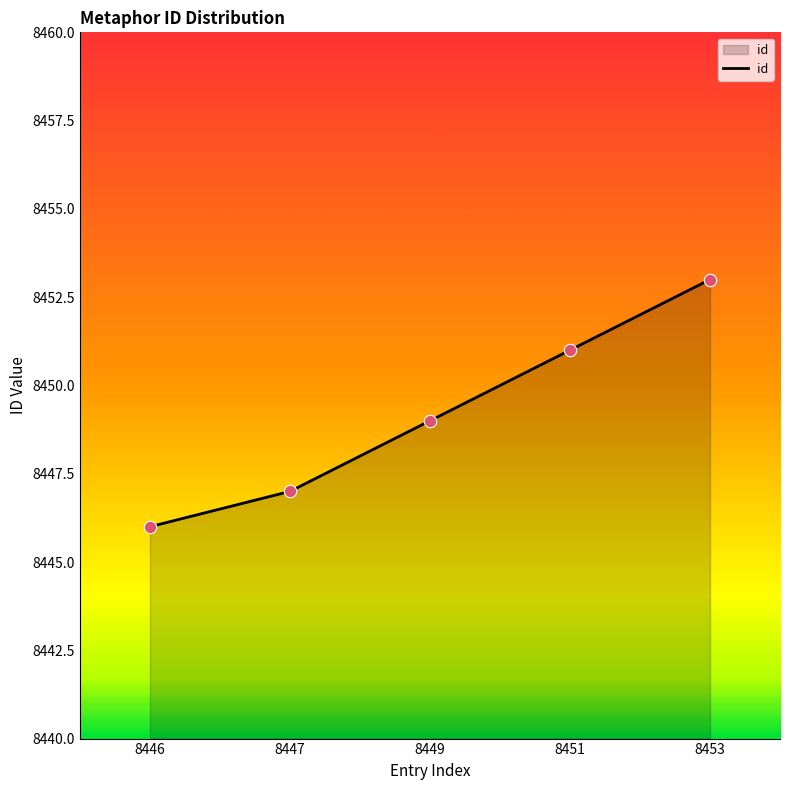

Approximately how many times larger is the value at 8449 compared to 8446?

1.0